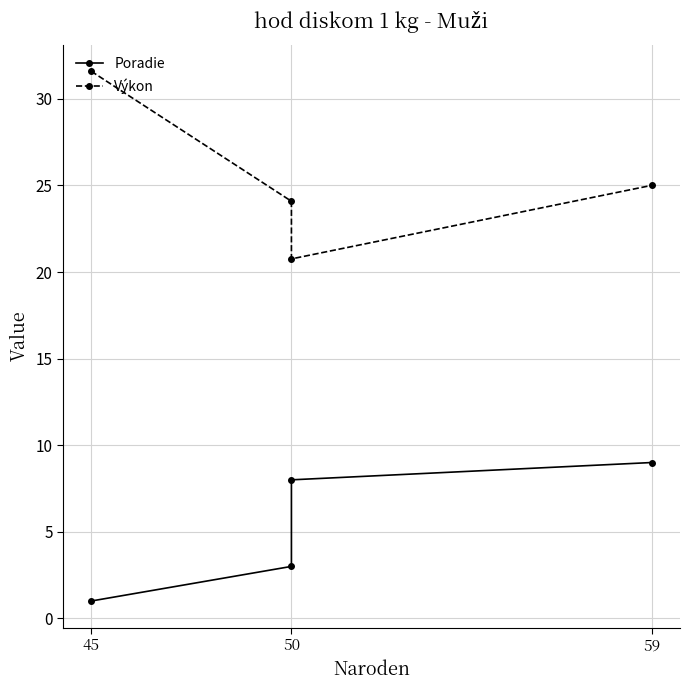

How many values in the Poradie series are below 8?

2